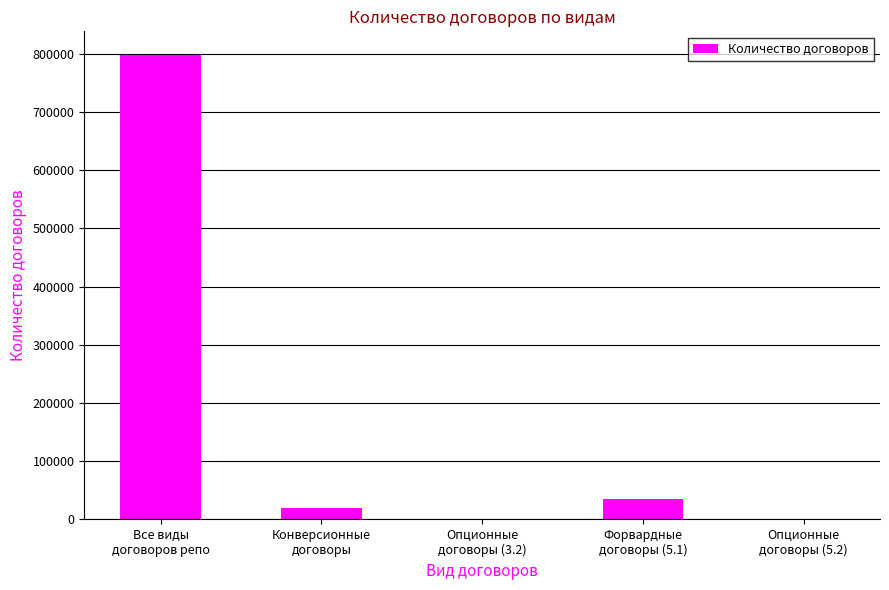

True or false: the data shows 1097949 at Все виды
договоров репо.

False